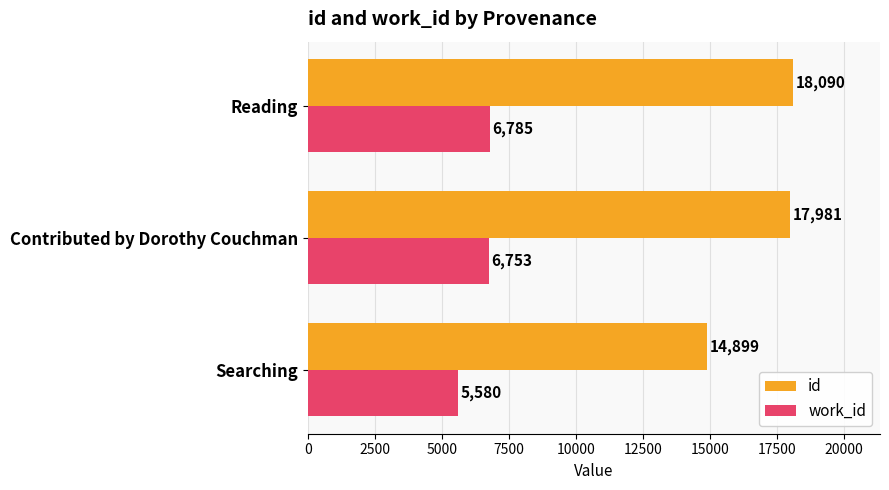

What is the difference between the highest and lowest values at Reading?

11305